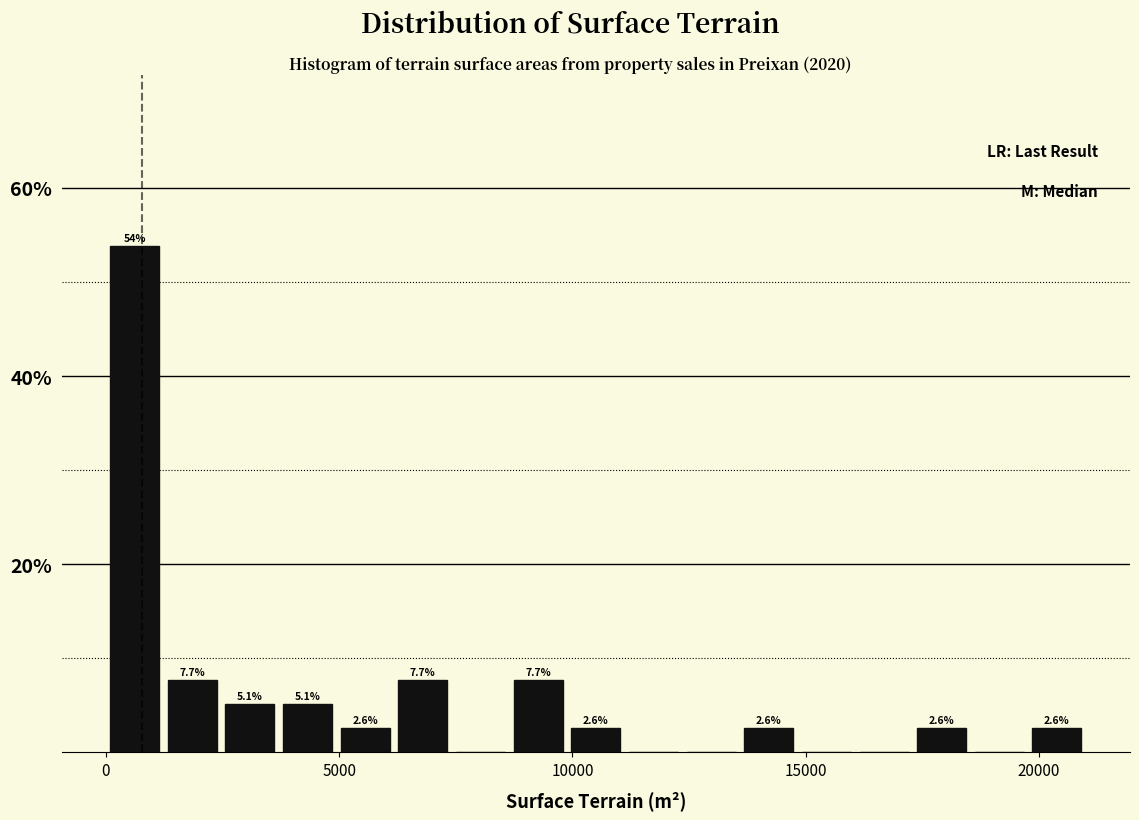

Read against the x-axis, roughly where is the centre of the tallest bar?

500